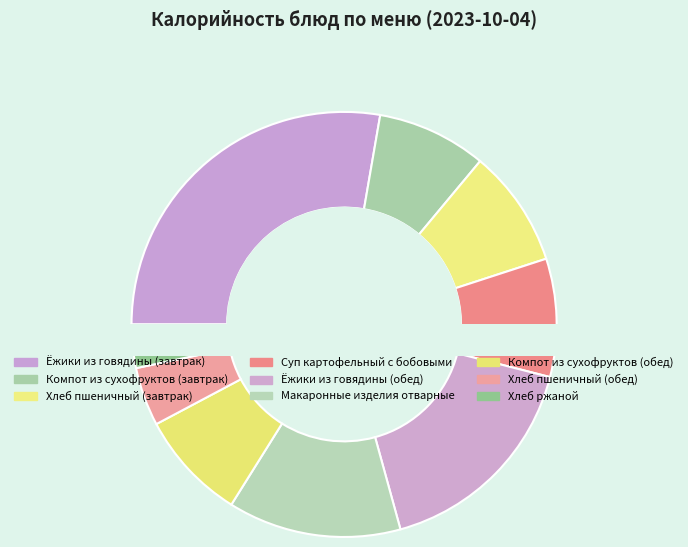

Rank the categories by value from highest to lowest.

Ёжики из говядины (завтрак), Ёжики из говядины (обед), Макаронные изделия отварные, Суп картофельный с бобовыми, Хлеб пшеничный (завтрак), Компот из сухофруктов (завтрак), Компот из сухофруктов (обед), Хлеб пшеничный (обед), Хлеб ржаной